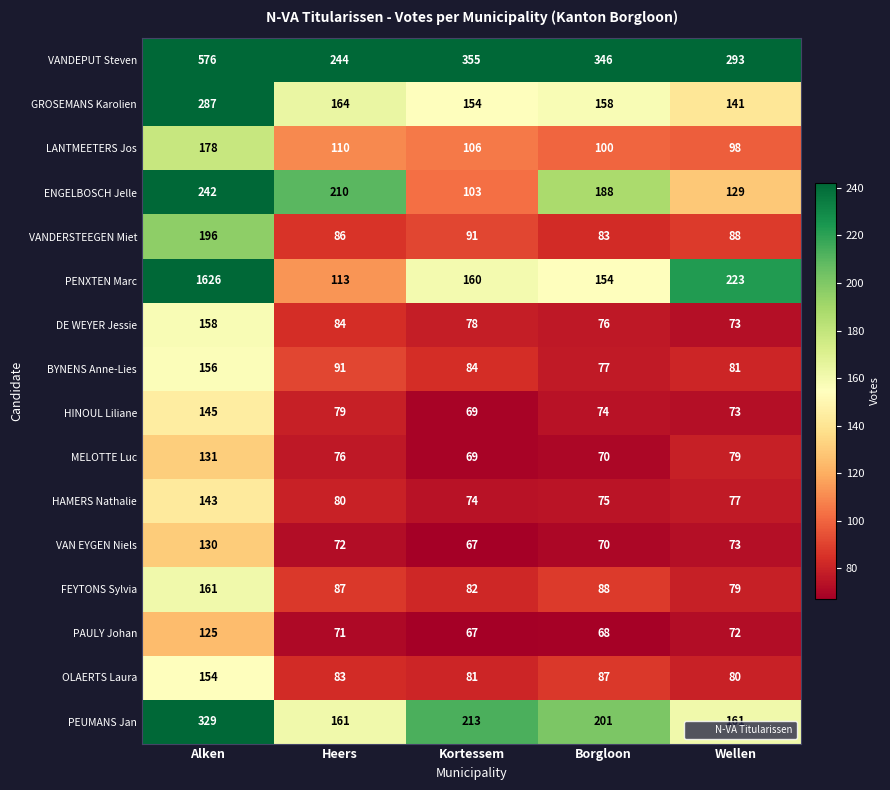

Rank the series by their maximum value, from lowest to highest.

PAULY Johan, VAN EYGEN Niels, MELOTTE Luc, HAMERS Nathalie, HINOUL Liliane, OLAERTS Laura, BYNENS Anne-Lies, DE WEYER Jessie, FEYTONS Sylvia, LANTMEETERS Jos, VANDERSTEEGEN Miet, ENGELBOSCH Jelle, GROSEMANS Karolien, PEUMANS Jan, VANDEPUT Steven, PENXTEN Marc